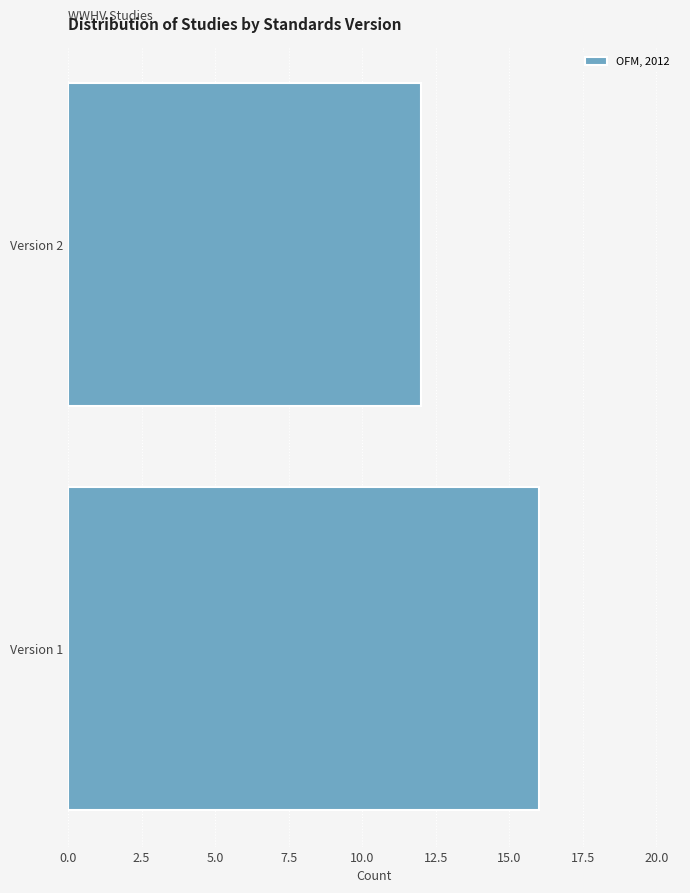

Reading bottom to top, extract all data points from this chart.

Version 1=16	Version 2=12